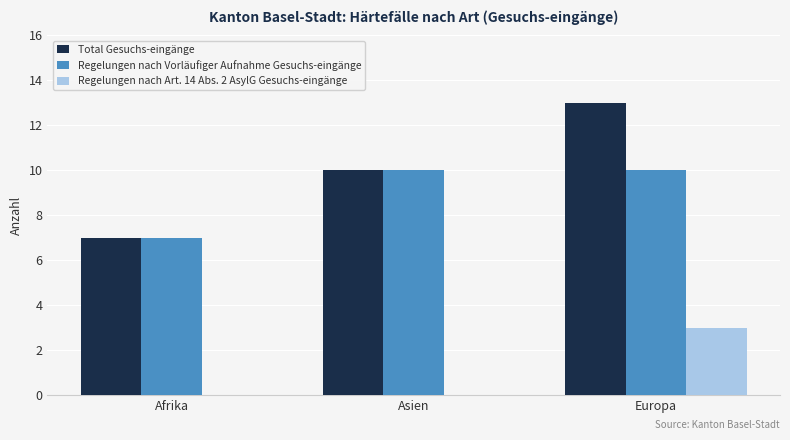

The Regelungen nach Vorläufiger Aufnahme Gesuchs-eingänge series shows 12 at Afrika. True or false?

False